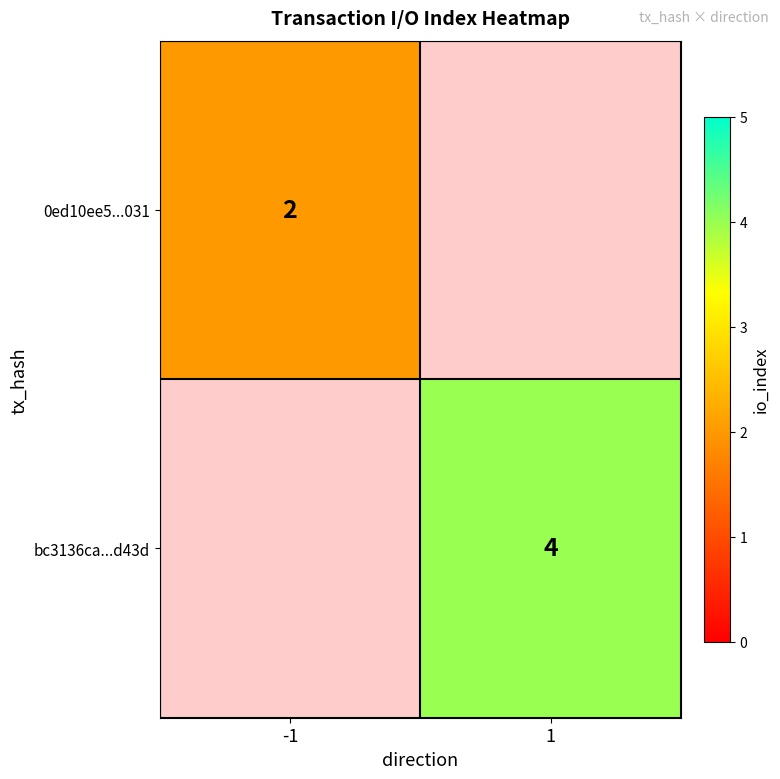

Which label corresponds to the smallest value in the chart?

-1